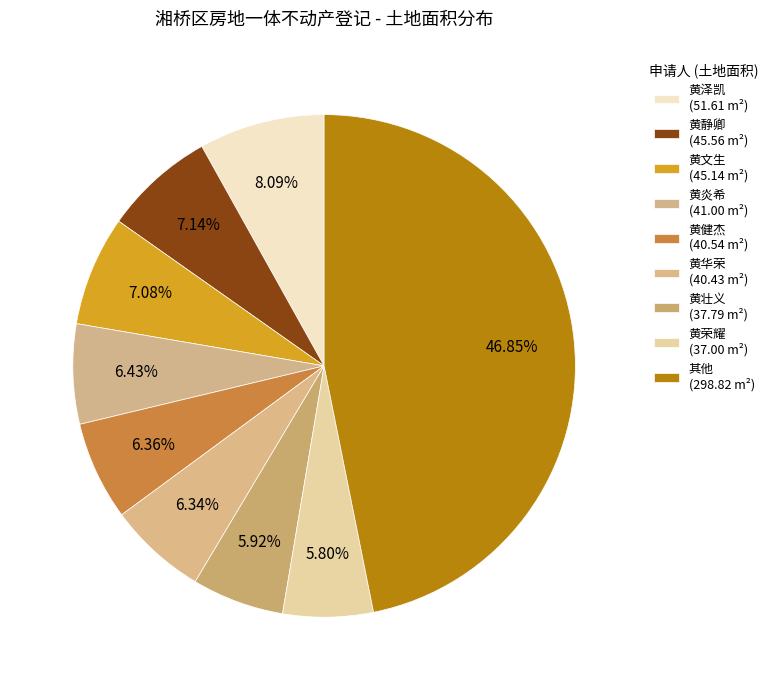

Count the number of slices in the pie.

9